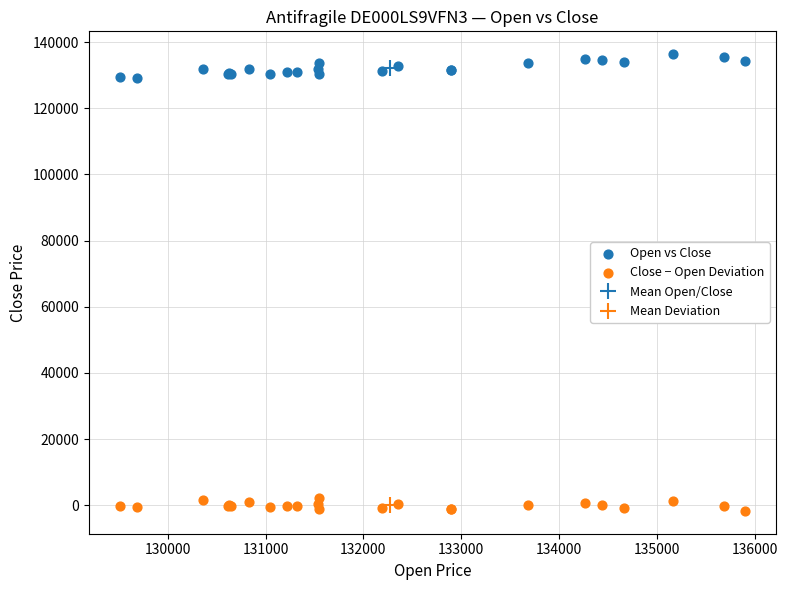

Which series has the largest Y range (max minus min)?

Open vs Close